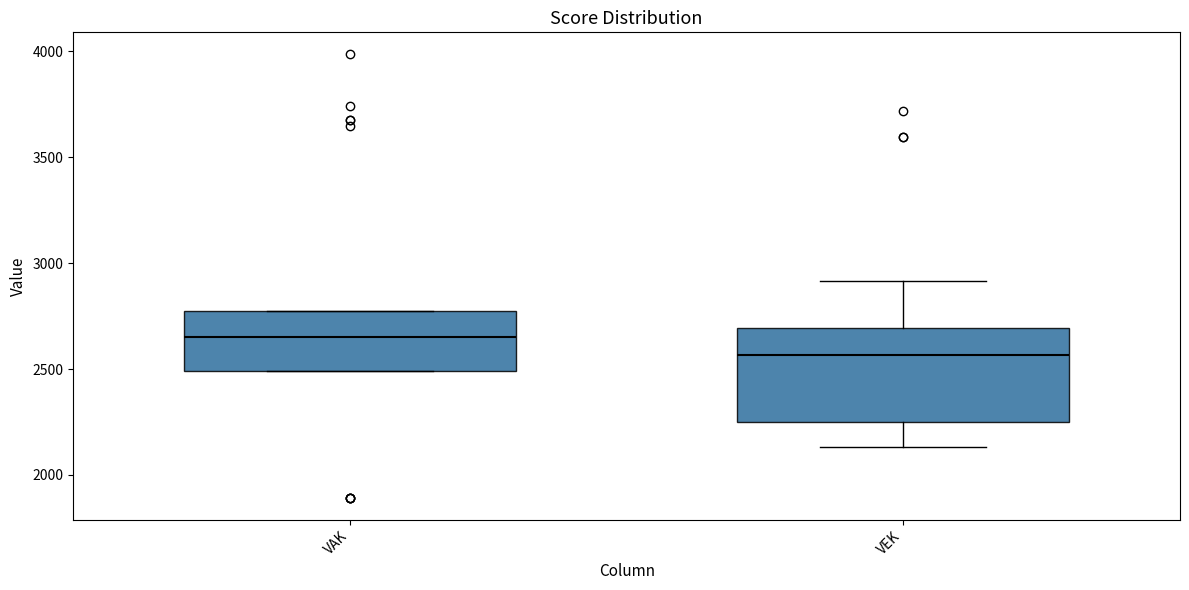

Reading left to right, read every box against the y-axis: the position of its median line, the range the box covers, and the ends of its whiskers. The values are not printed on the chart, so give them approximately, as read against the axis.

VAK: median 2650, box 2500 to 2750, whiskers 2500 to 2750
VEK: median 2550, box 2250 to 2700, whiskers 2150 to 2900